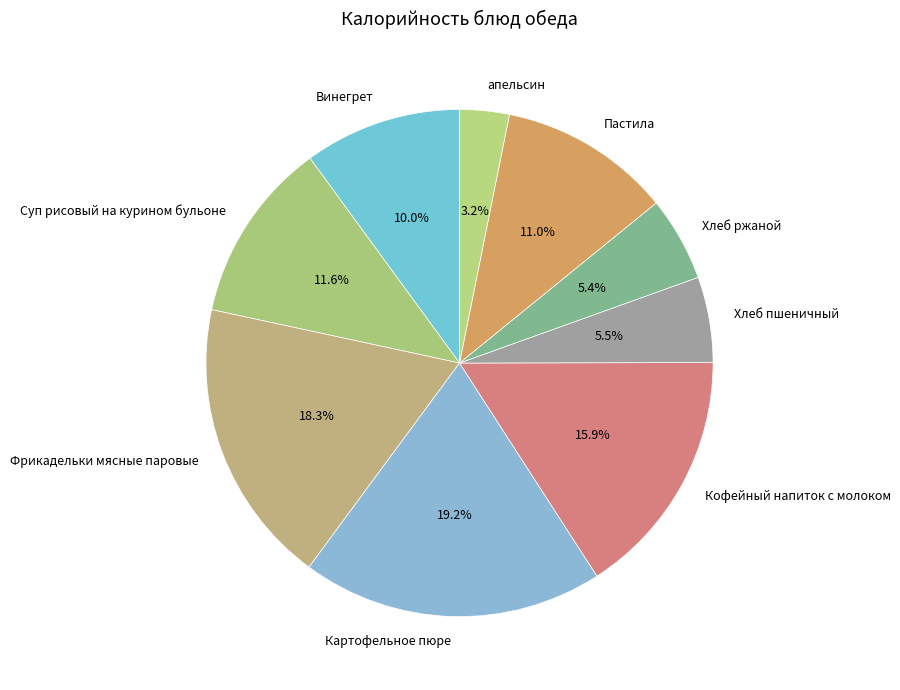

To the nearest percent, what is the average slice percentage?

11%